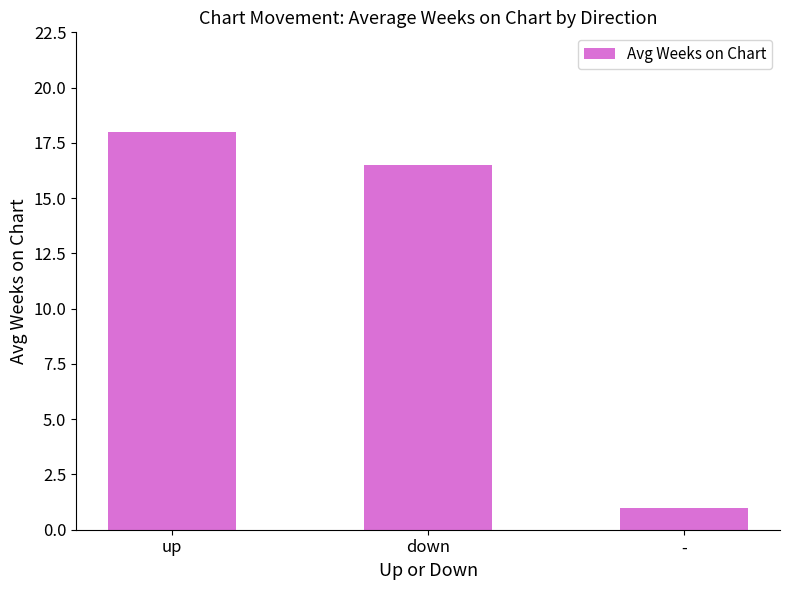

What is the difference between the values at down and -?

15.5